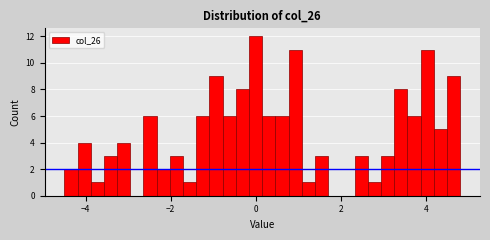

Read against the x-axis, roughly where is the centre of the tallest bar?

0.0